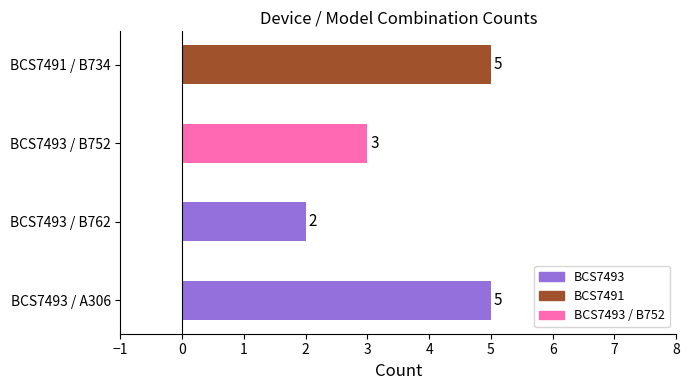

What is the difference between the maximum and minimum values?

3